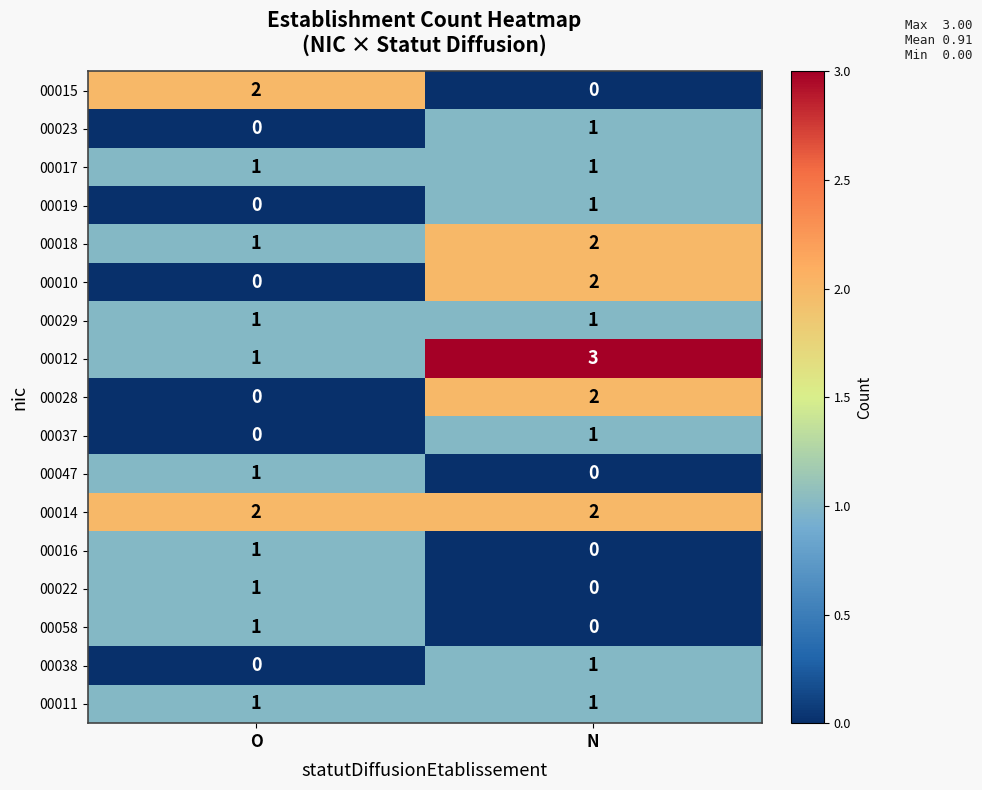

Rank the categories by 00019 value from highest to lowest.

N, O